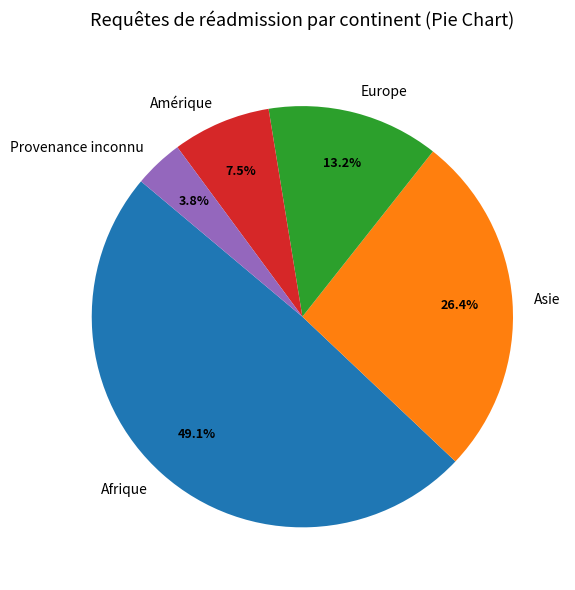

Count the number of slices in the pie.

5